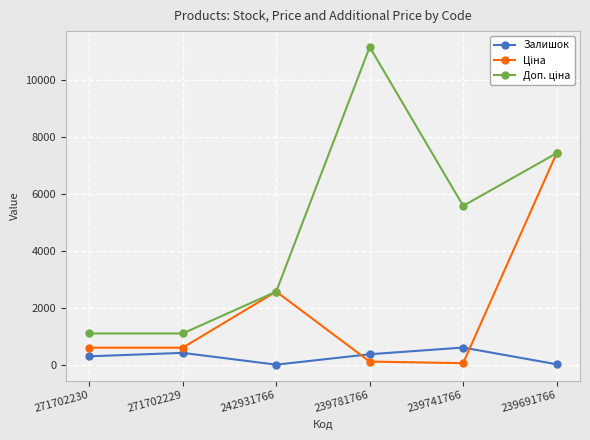

At which category is the sum across all series the highest?

239691766